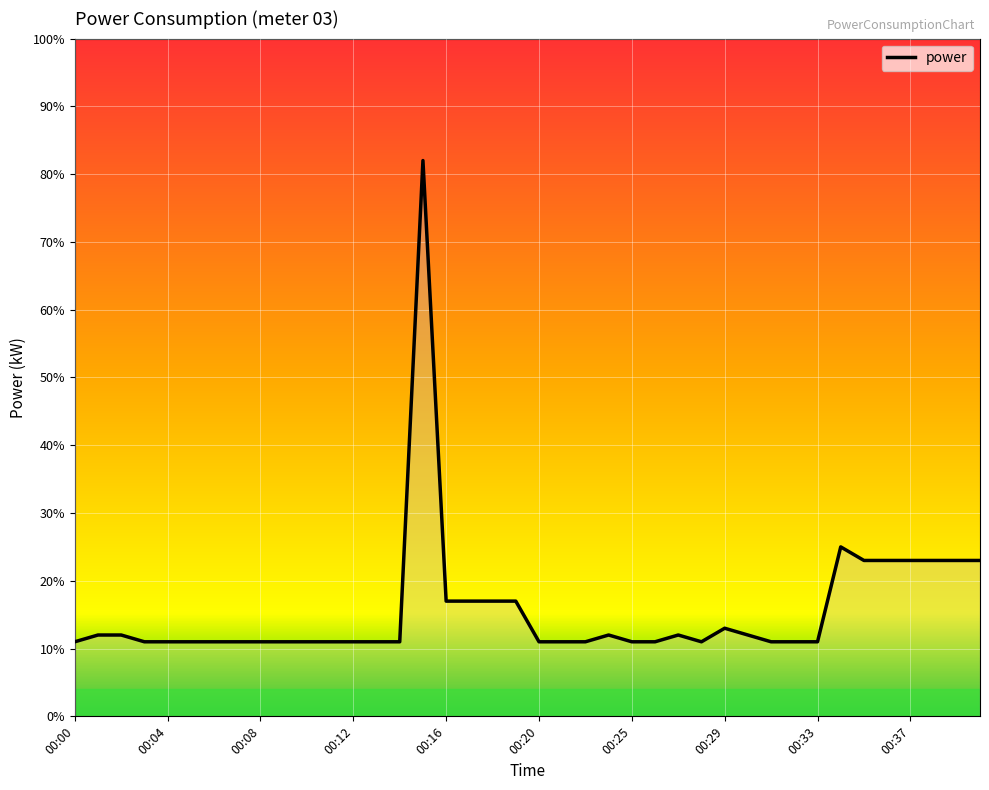

Does the chart have visible grid lines?

Yes